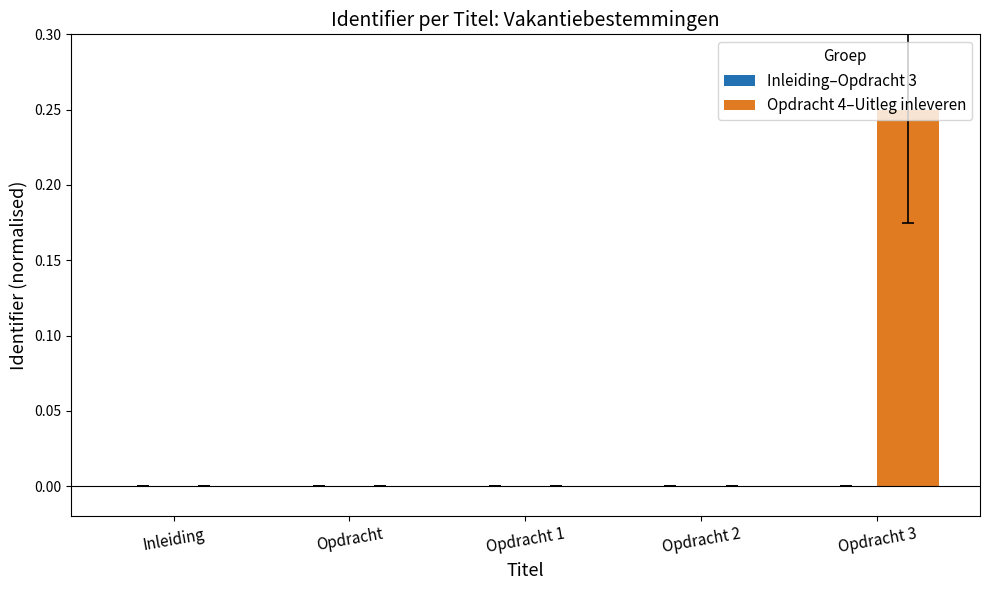

The value of Opdracht 4–Uitleg inleveren at Inleiding is 0.0. True or false?

True